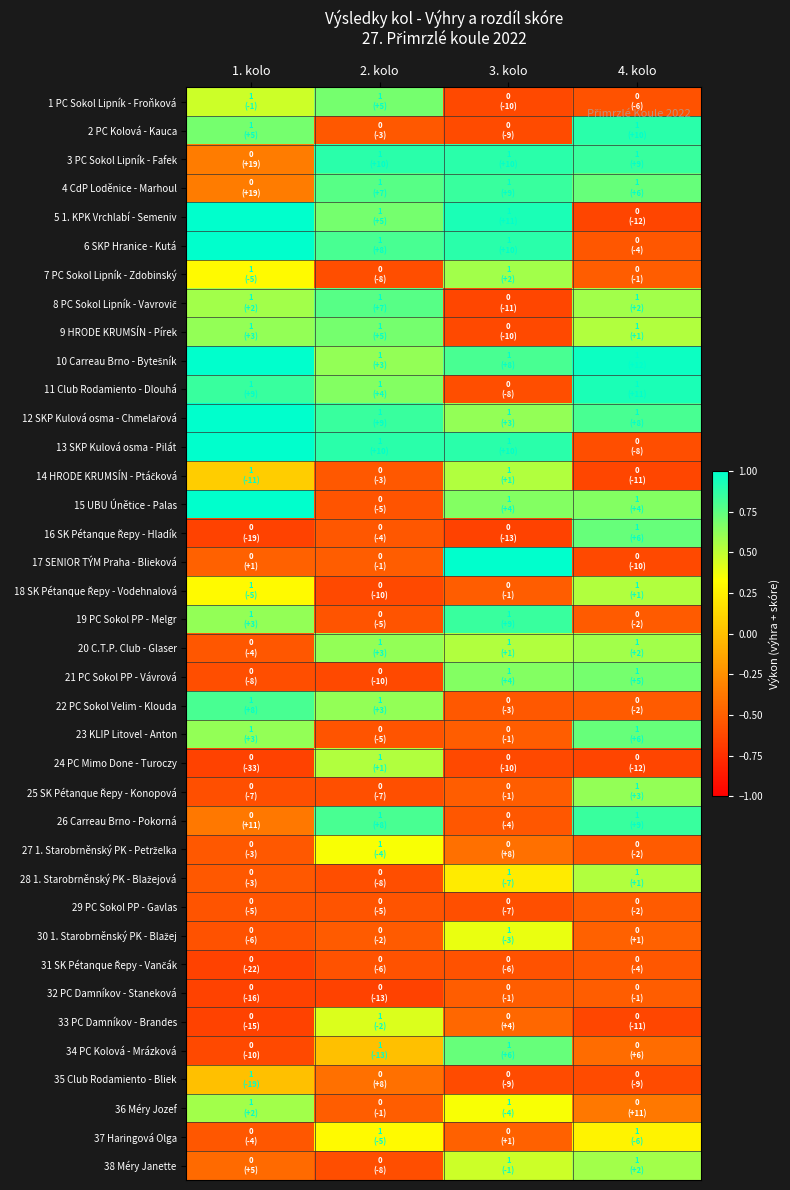

At which category is the sum across all series the highest?

4. kolo